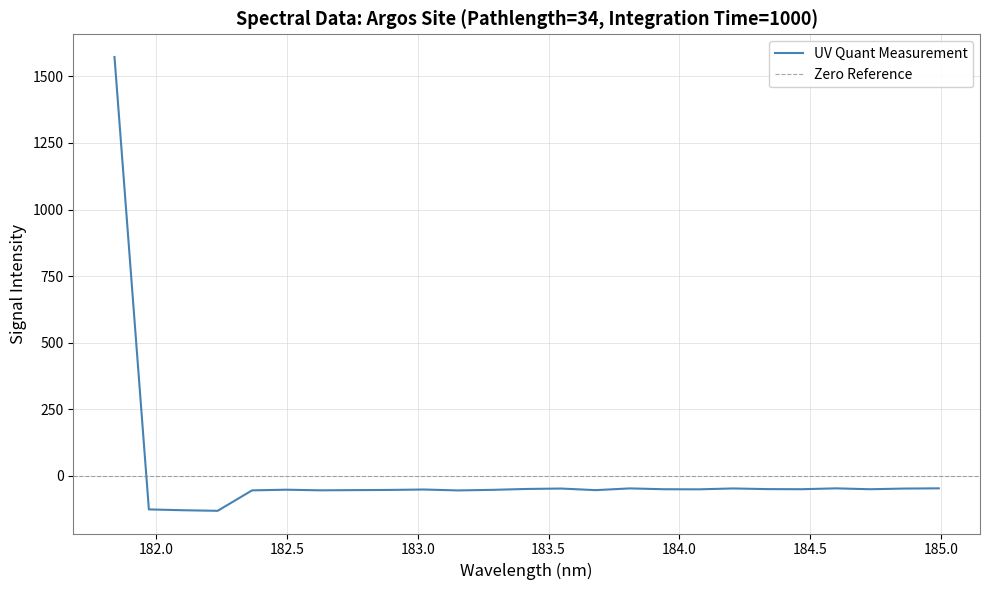

What is the smallest value displayed?

-131.1